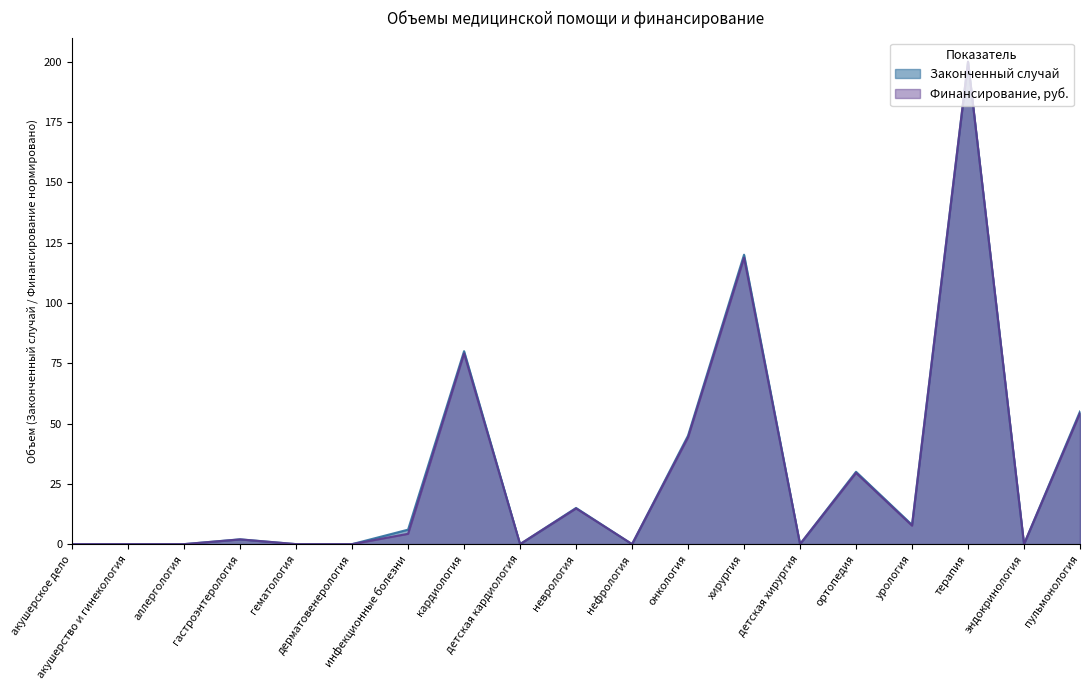

In Финансирование, руб., how many points are higher than both neighbors (excluding endpoints)?

6